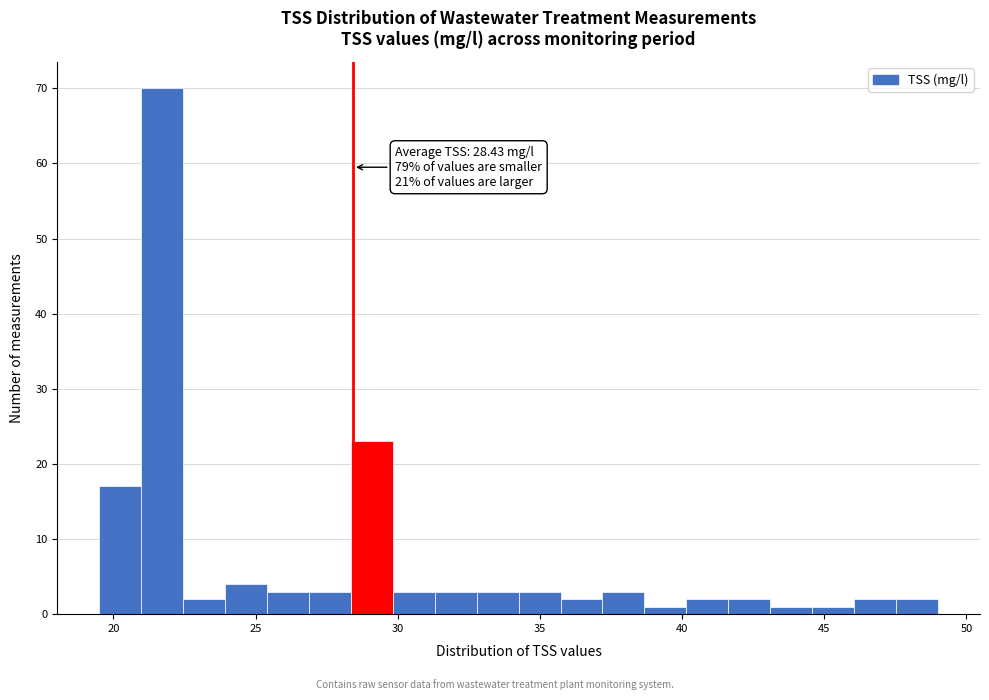

Around what value on the x-axis is the tallest bar? Give the approximate position of its centre, as read against the axis.

21.5